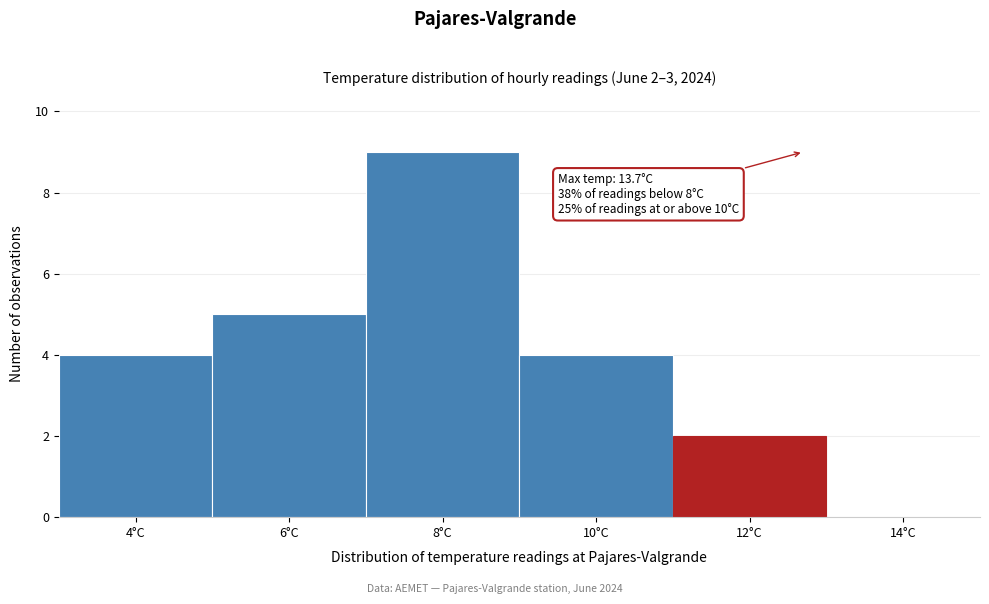

Reading left to right, list all the values displayed in this chart.

4°C=4	6°C=5	8°C=9	10°C=4	12°C=2	14°C=0